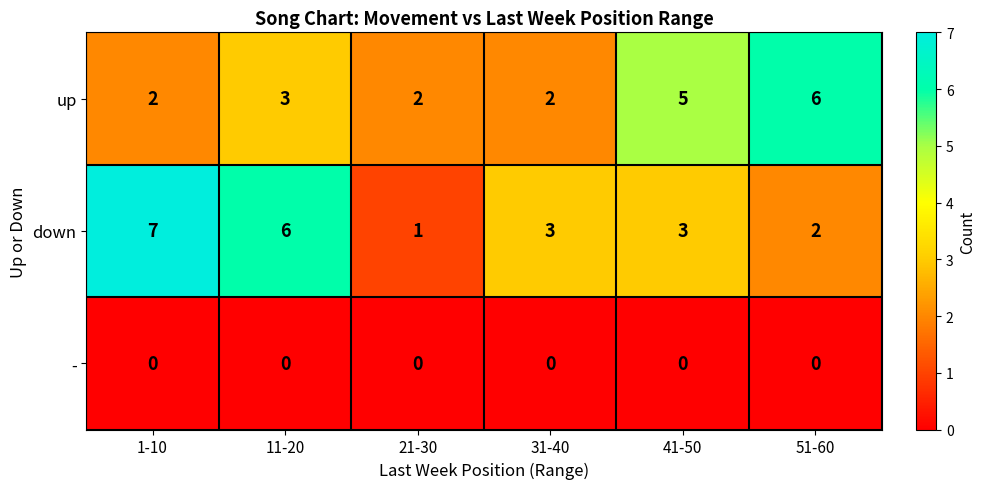

Rank the series by their maximum value, from lowest to highest.

-, up, down